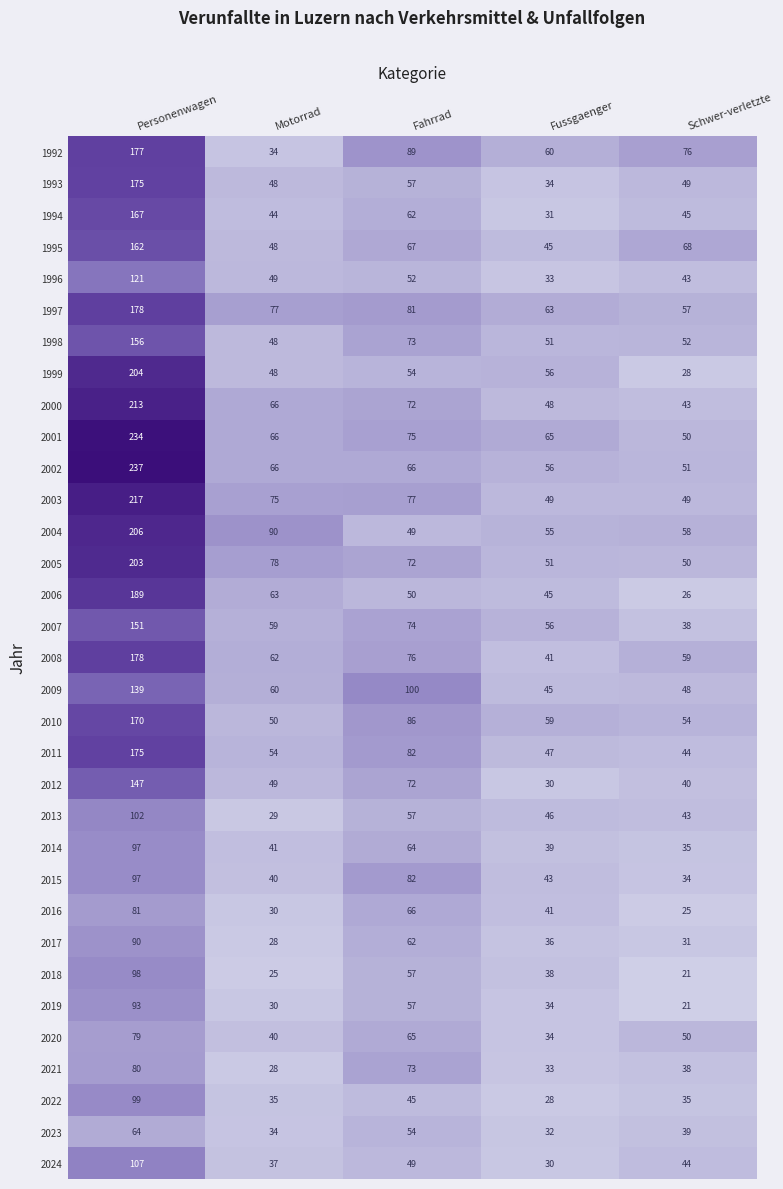

Which series has the largest range (max minus min)?

2002